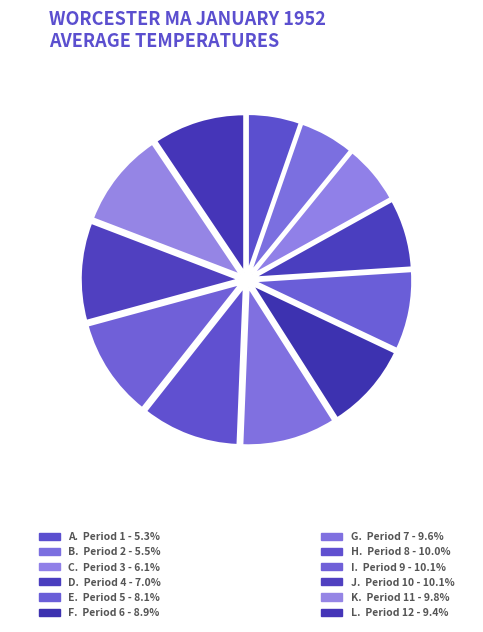

To the nearest percent, what is the average slice percentage?

8%